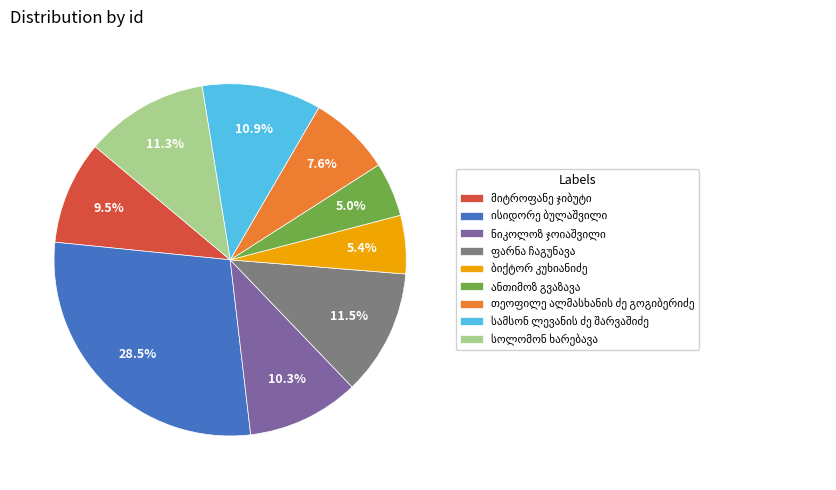

Does any single category account for the majority?

No